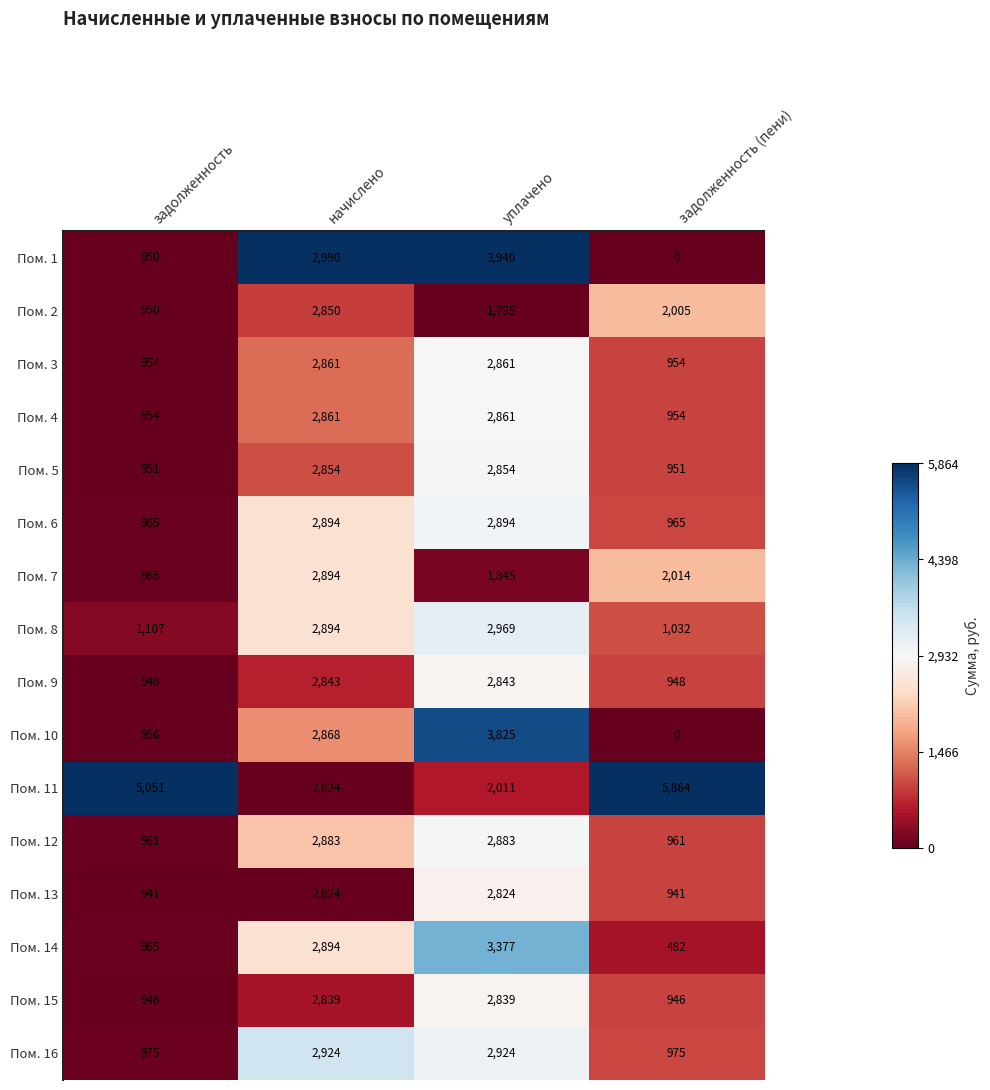

The Пом. 16 series shows 4600 at уплачено. True or false?

False